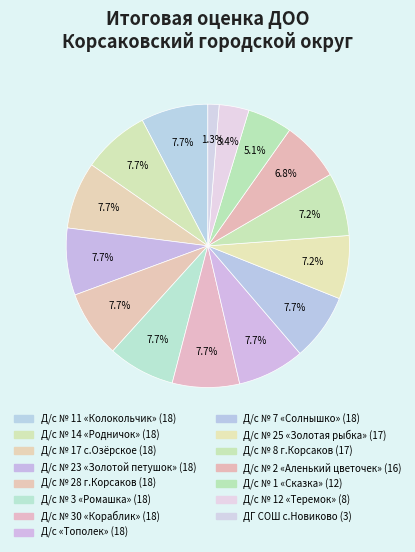

How many segments does this pie chart have?

15